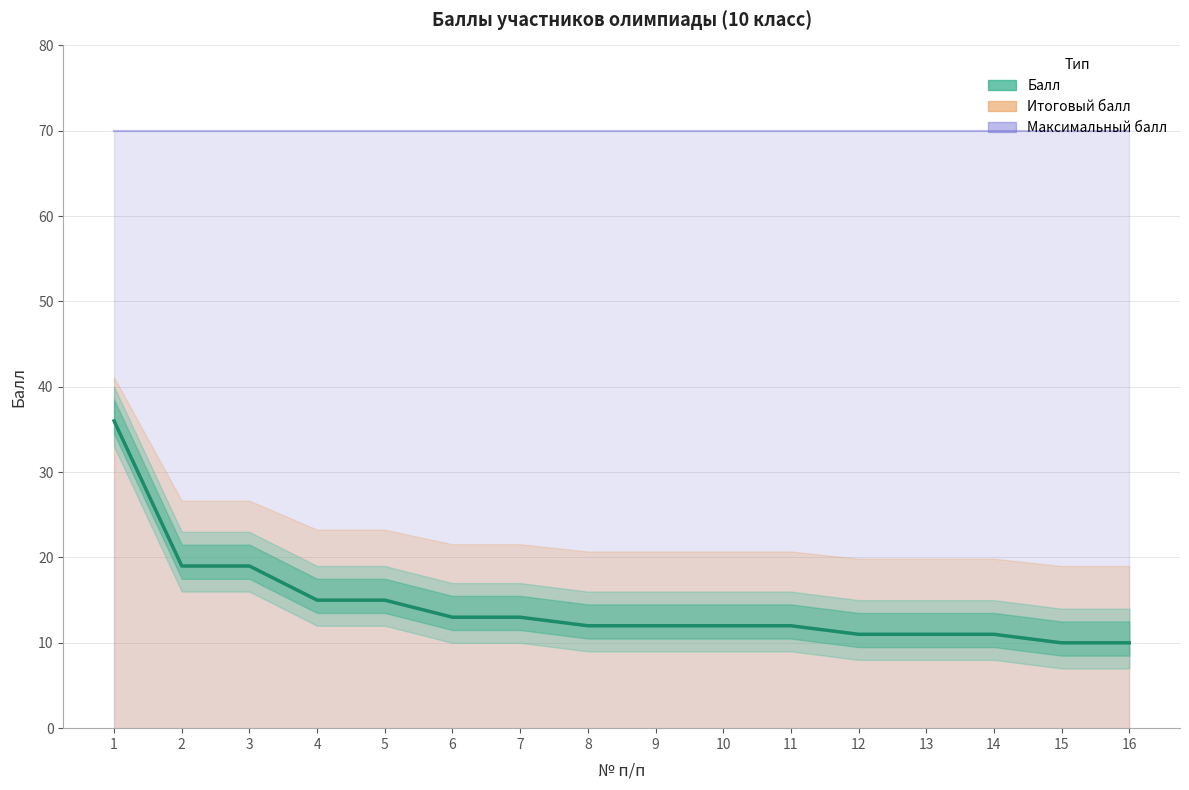

The value at 7 is 17. True or false?

False